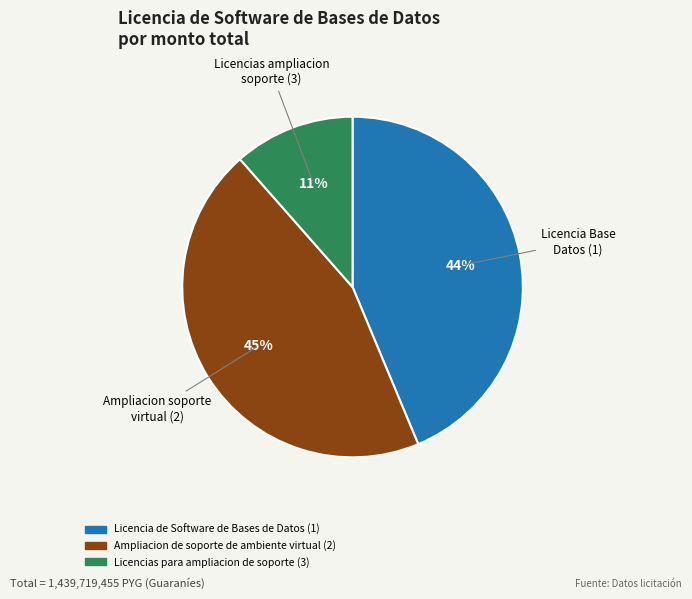

Between Licencia de Software de Bases de Datos (1) and Licencias para ampliacion de soporte (3), which is larger?

Licencia de Software de Bases de Datos (1)